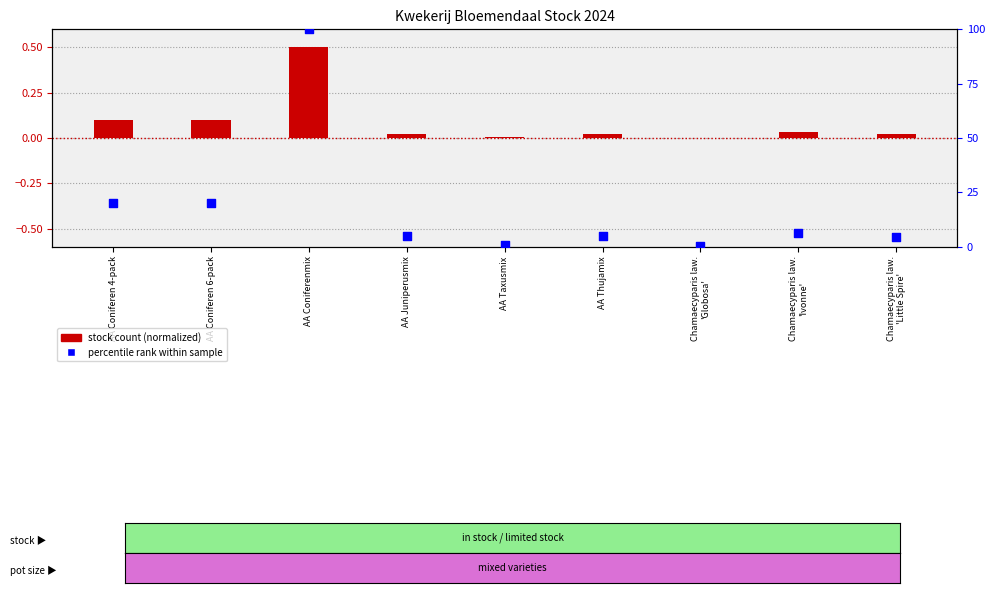

At which category is the sum across all series the highest?

AA Coniferenmix